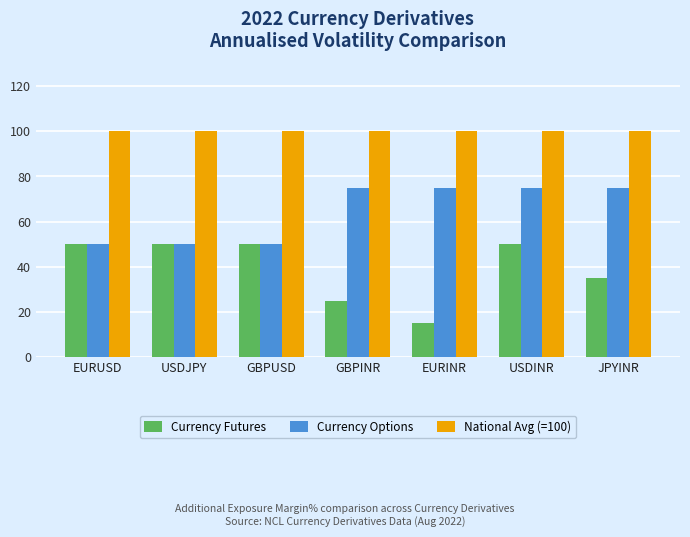

What is the total value across all series at GBPUSD?

200